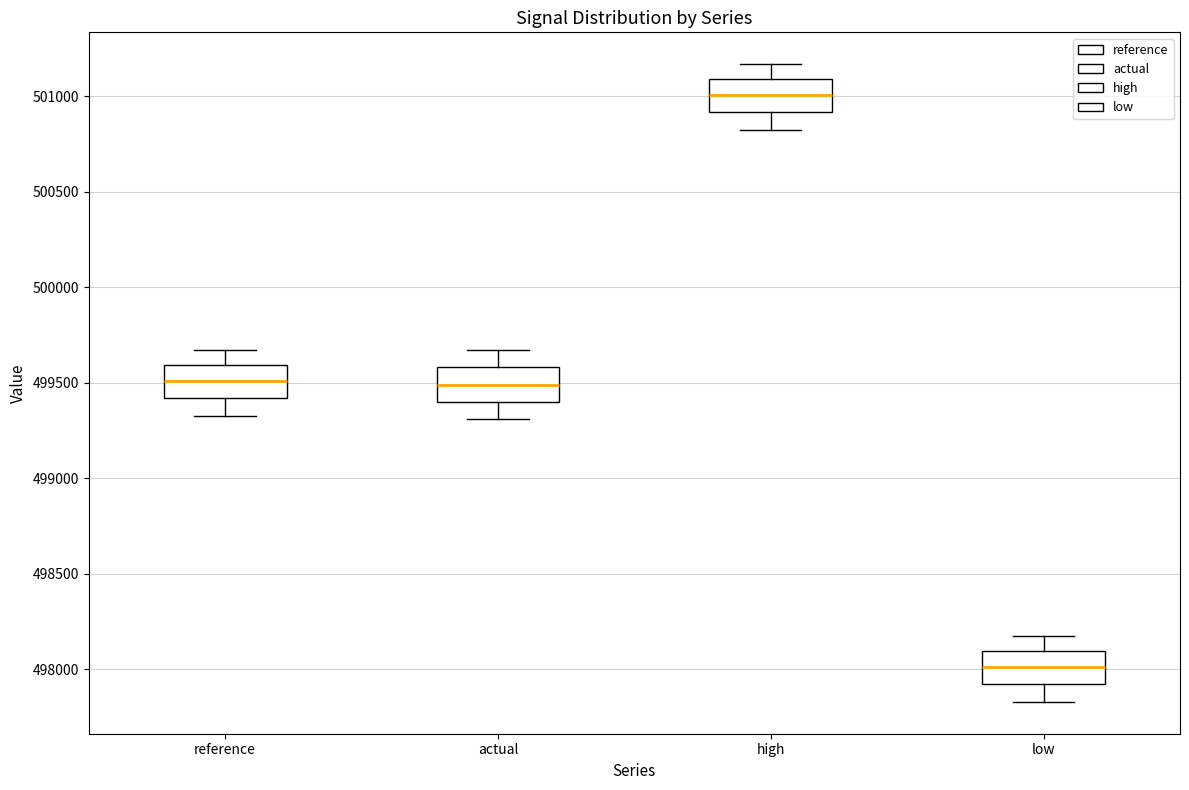

Reading left to right, transcribe this box plot: for each box, give where its median line is, the range the box spans, and where its two whiskers end, as read against the y-axis. The values are not printed on the chart, so give them approximately, as read against the axis.

reference: median 499500, box 499400 to 499600, whiskers 499350 to 499650
actual: median 499500, box 499400 to 499600, whiskers 499300 to 499650
high: median 501000, box 500900 to 501100, whiskers 500800 to 501150
low: median 498000, box 497900 to 498100, whiskers 497850 to 498150